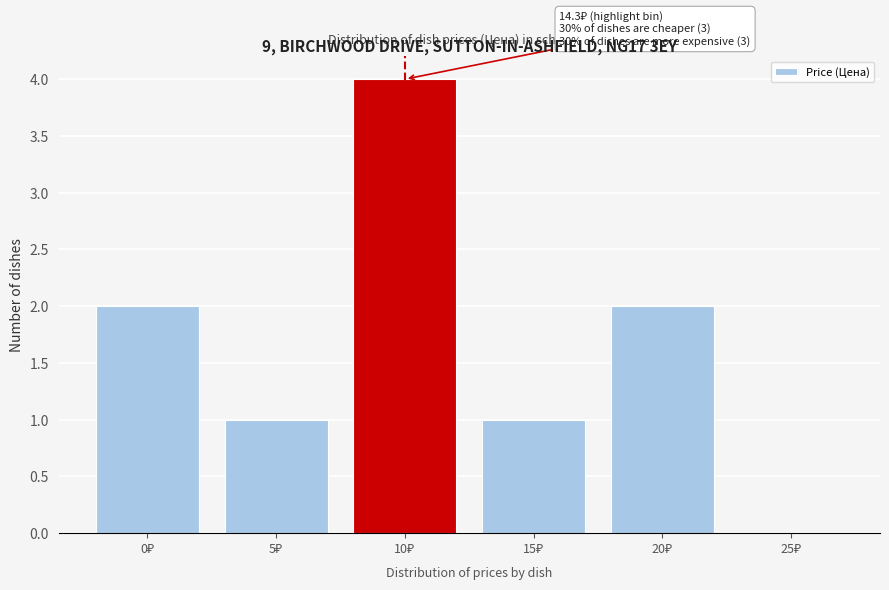

What is the sum of all values?

10